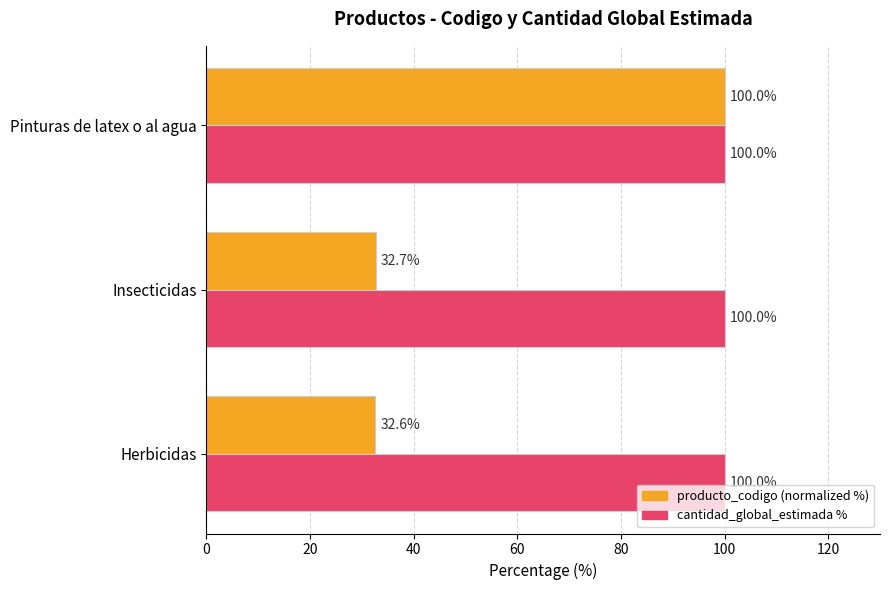

At which category is the sum across all series the highest?

Pinturas de latex o al agua